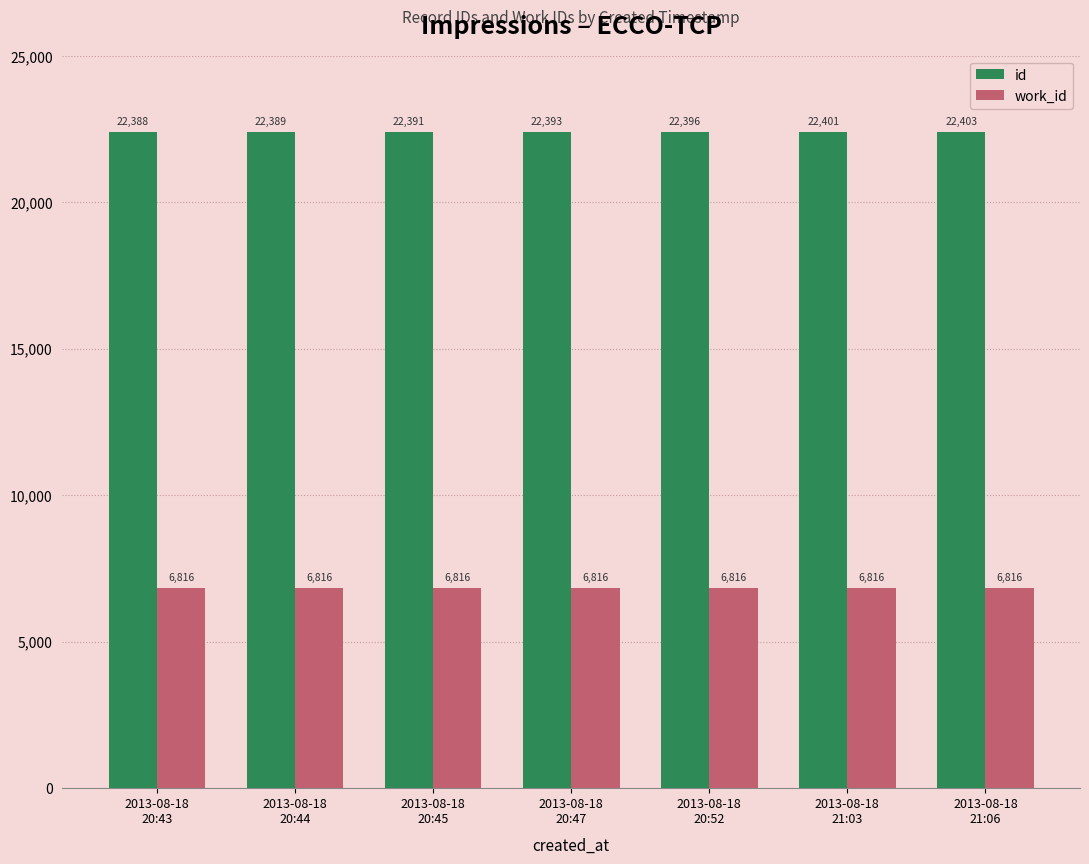

Which series has the largest range (max minus min)?

id